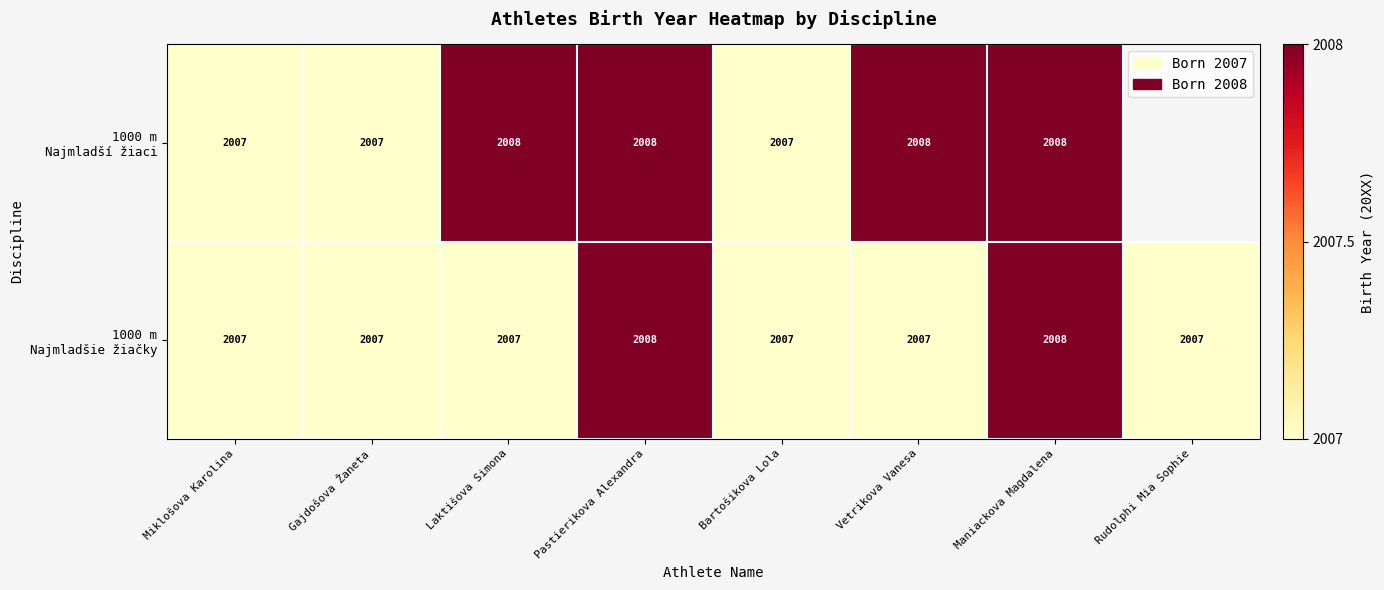

What is the total value across all series at Miklošova Karolina?

4014